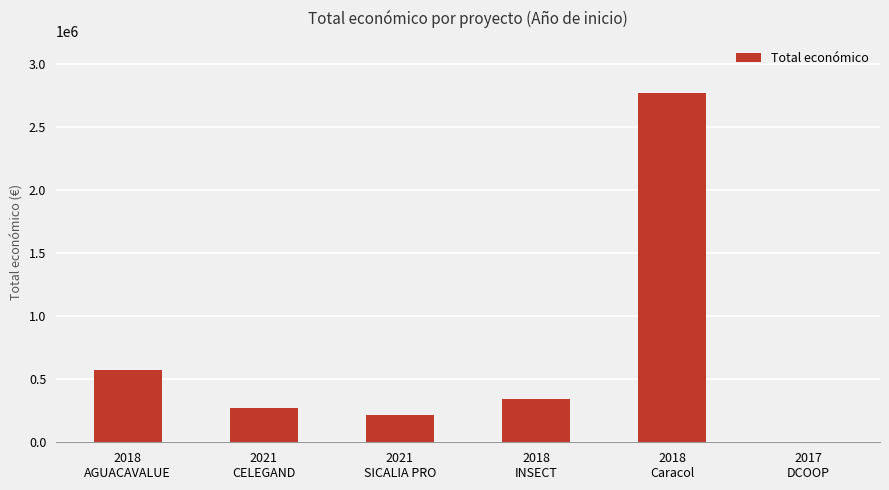

How many series are shown in this chart?

1